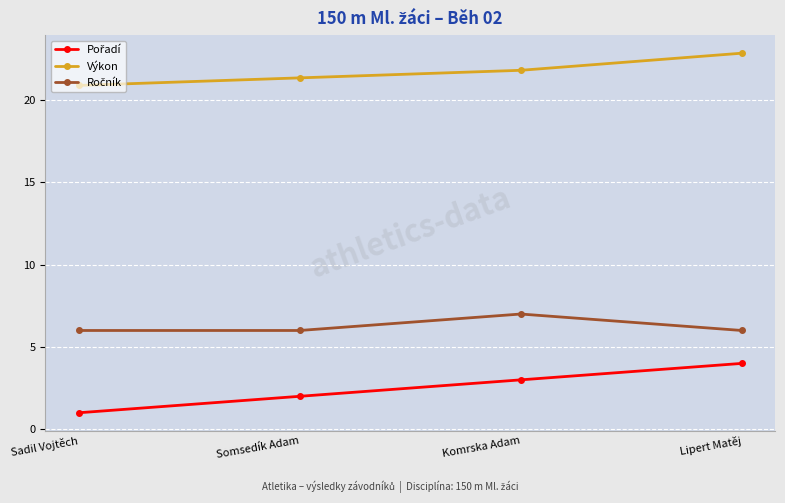

Read the Výkon value at Sadil Vojtěch.

20.9